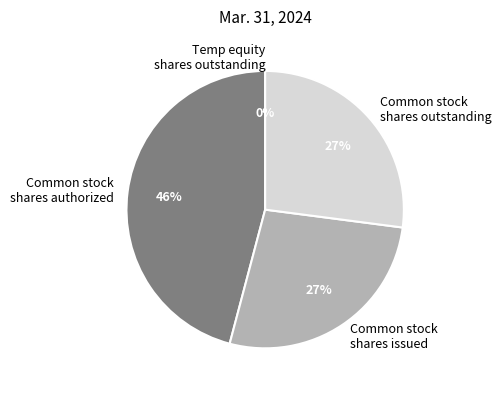

Is Common stock shares outstanding the majority of the pie?

No